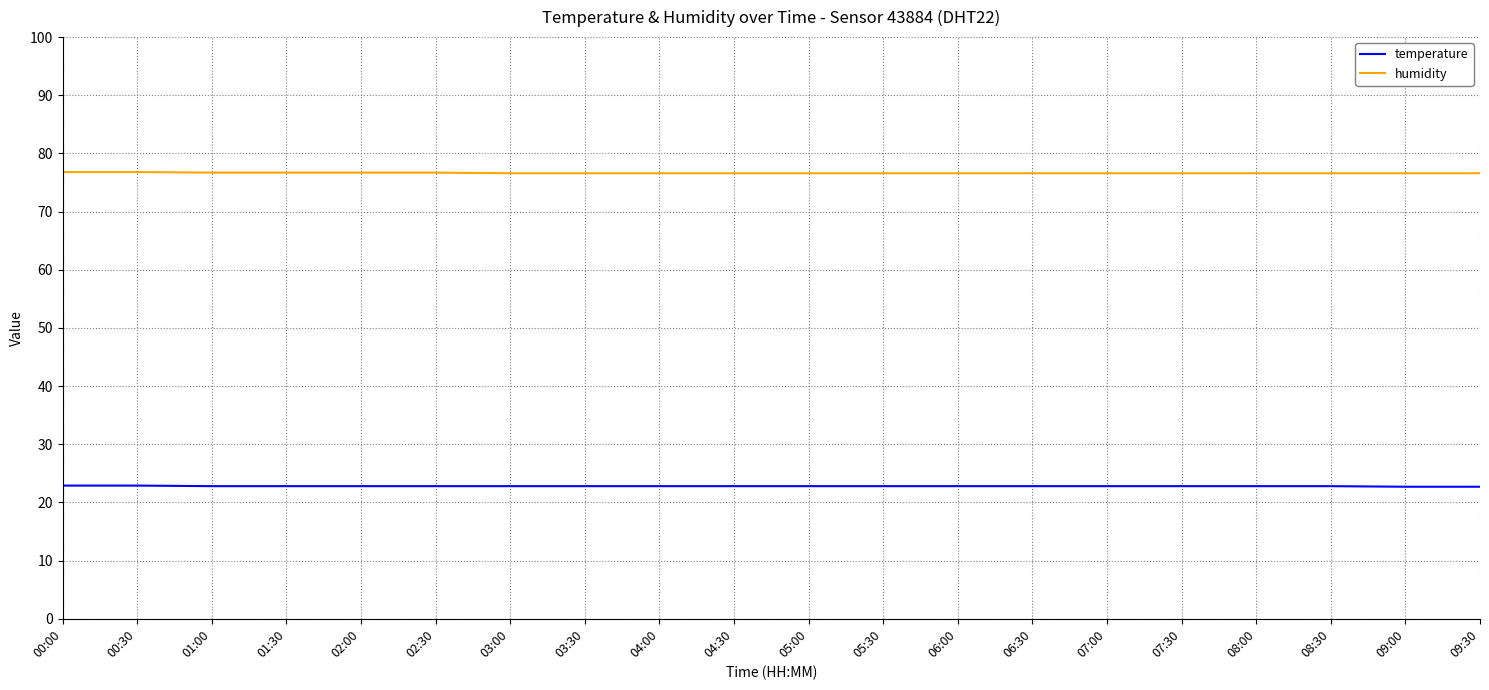

The value of temperature at 09:30 is 32.3. True or false?

False